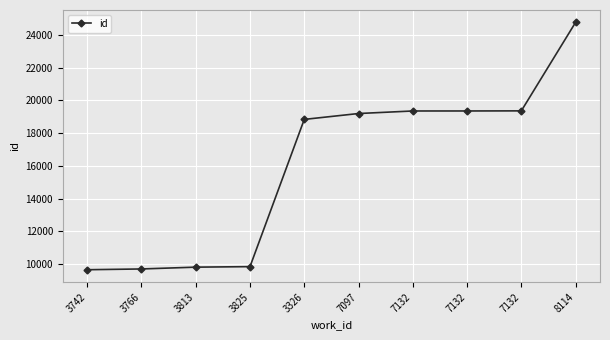

Which label corresponds to the smallest value in the chart?

3742